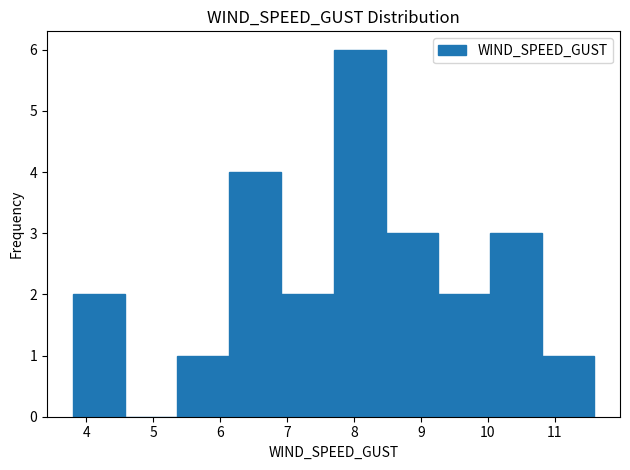

Reading left to right, list every bar in this chart as the range it spans on the x-axis followed by its height. Neither the bar edges nor the heights are printed on the chart, so give them approximately, as read against the axes.

3.8 to 4.6: 2
4.6 to 5.4: 0
5.4 to 6.1: 1
6.1 to 6.9: 4
6.9 to 7.7: 2
7.7 to 8.5: 6
8.5 to 9.3: 3
9.3 to 10.0: 2
10.0 to 10.8: 3
10.8 to 11.6: 1